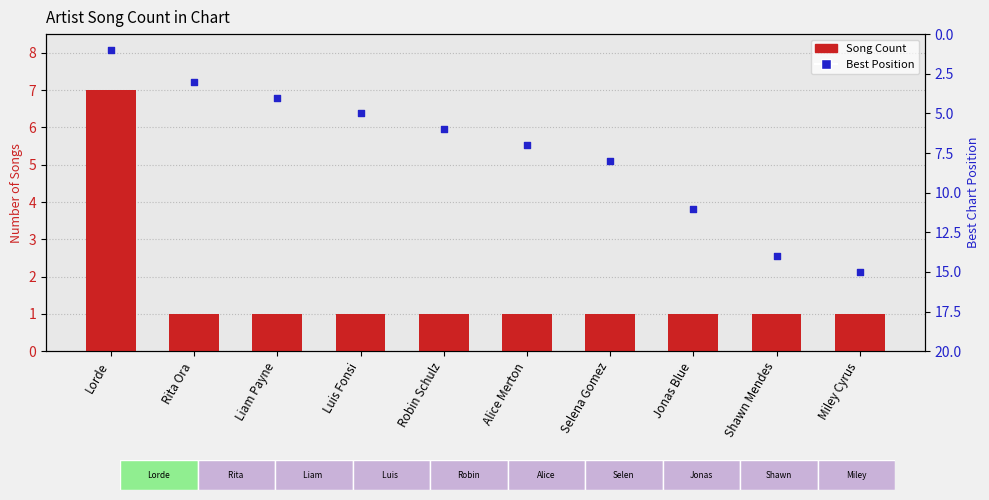

Is the value of Song Count at Selena Gomez greater than the value of Best Position at Selena Gomez?

No